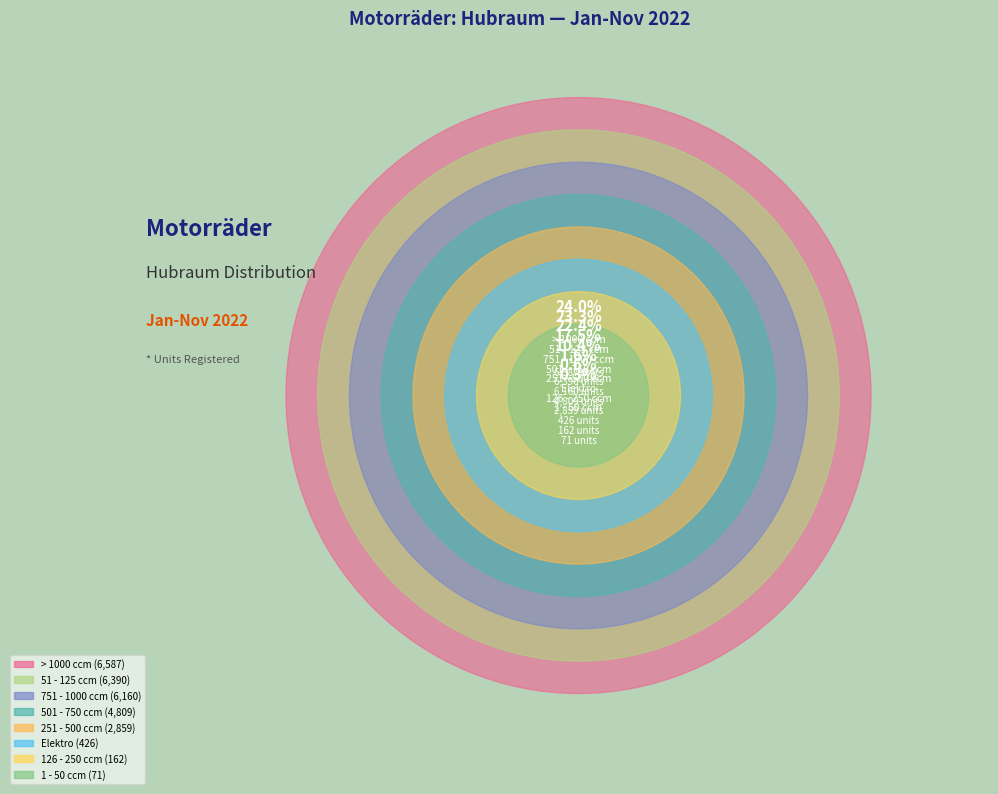

To the nearest percent, what is the difference between the > 1000 ccm and 501 - 750 ccm slice percentages?

6%